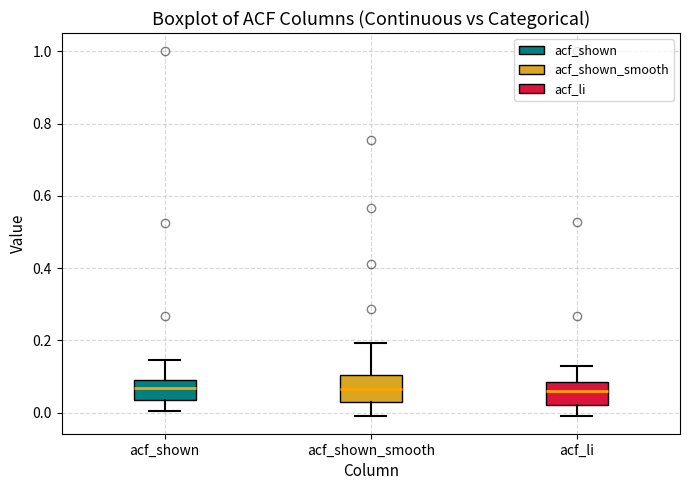

Reading left to right, read every box against the y-axis: the position of its median line, the range the box covers, and the ends of its whiskers. The values are not printed on the chart, so give them approximately, as read against the axis.

acf_shown: median 0.06, box 0.04 to 0.10, whiskers 0.00 to 0.14
acf_shown_smooth: median 0.06, box 0.04 to 0.10, whiskers 0.00 to 0.20
acf_li: median 0.06, box 0.02 to 0.08, whiskers 0.00 to 0.14